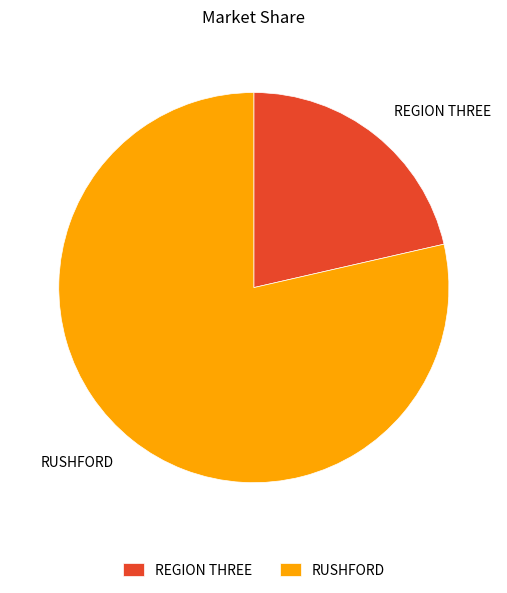

Which slice is the smallest?

REGION THREE